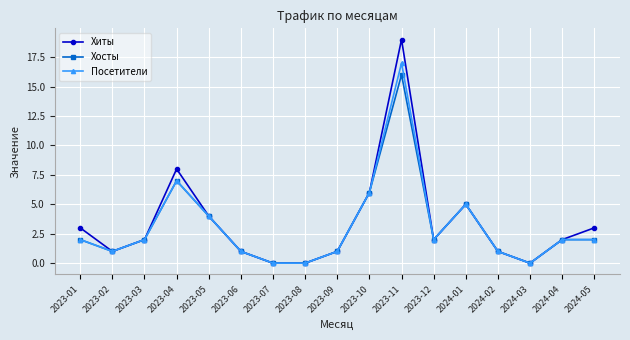

How many series are shown in this chart?

3